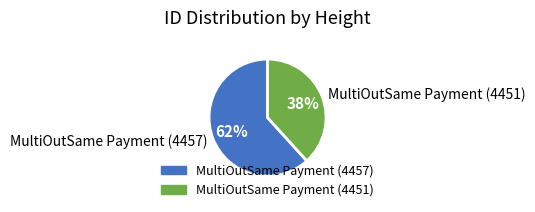

Count the number of slices in the pie.

2